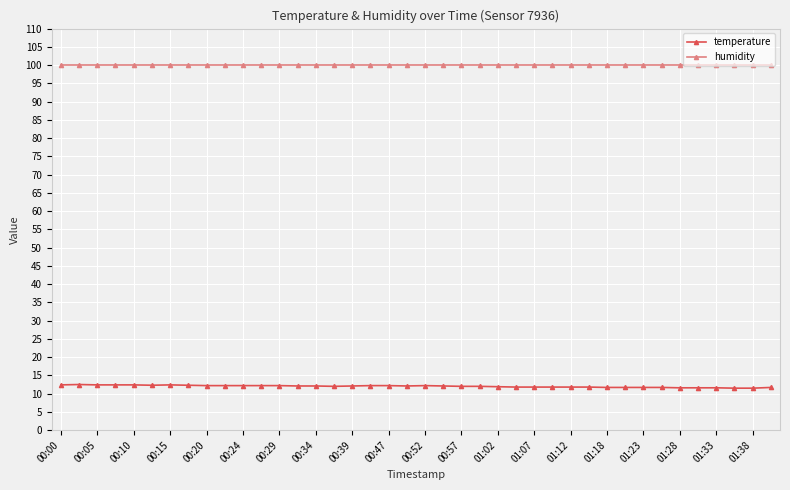

True or false: temperature has more than 2 points higher than both neighbors.

True